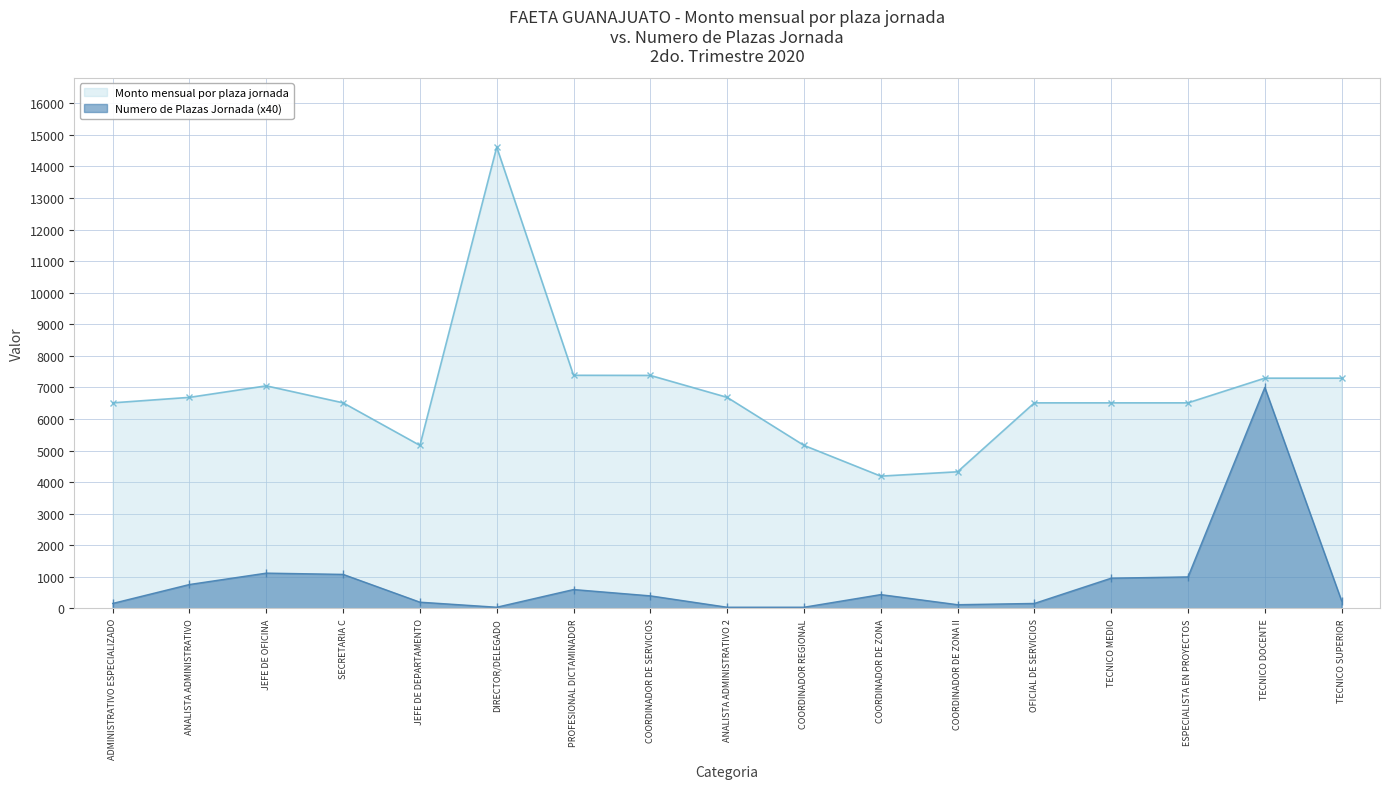

What is the spread (max minus min) of values at COORDINADOR DE ZONA?

3750.9